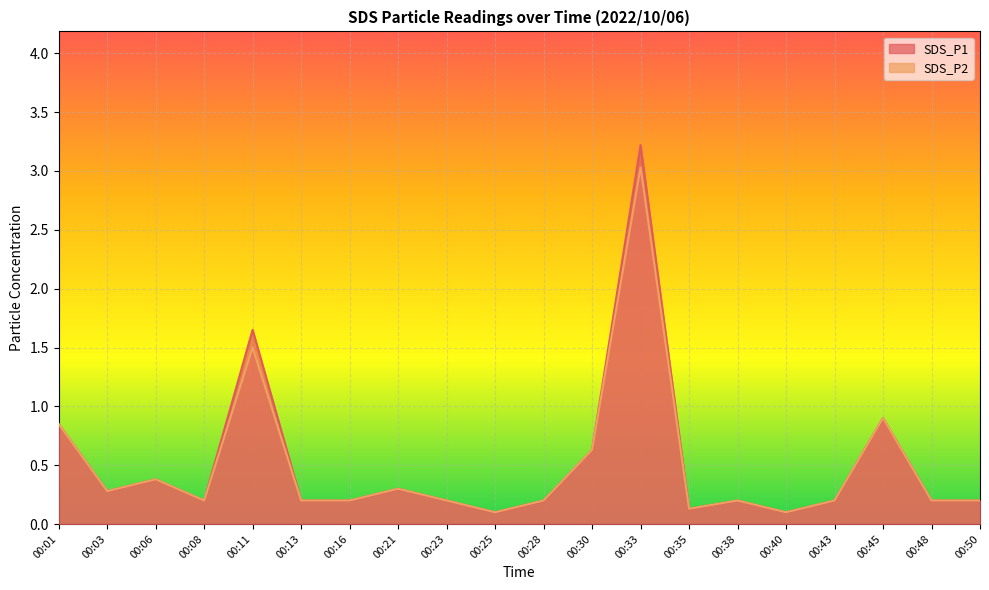

What is the sum of the SDS_P1 values at 00:16 and 00:03?

0.5